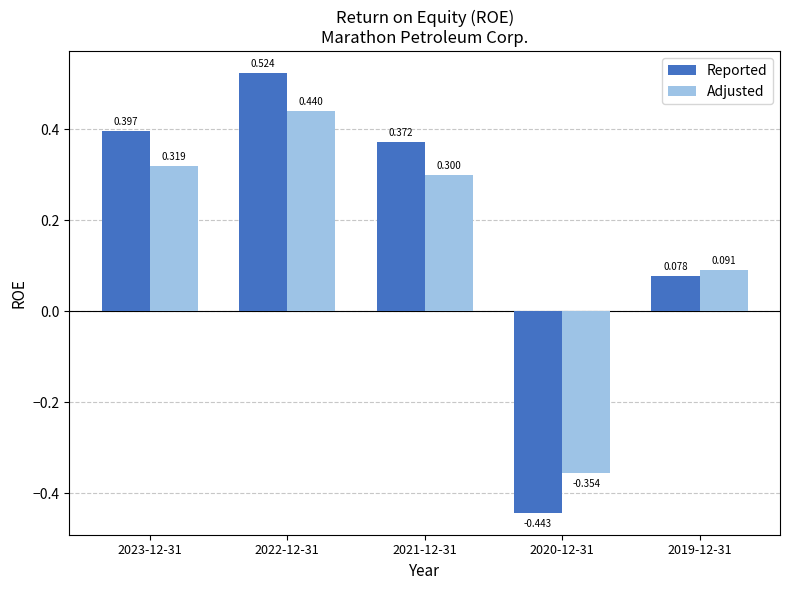

What is the difference between the maximum and minimum values in the Adjusted series?

0.8